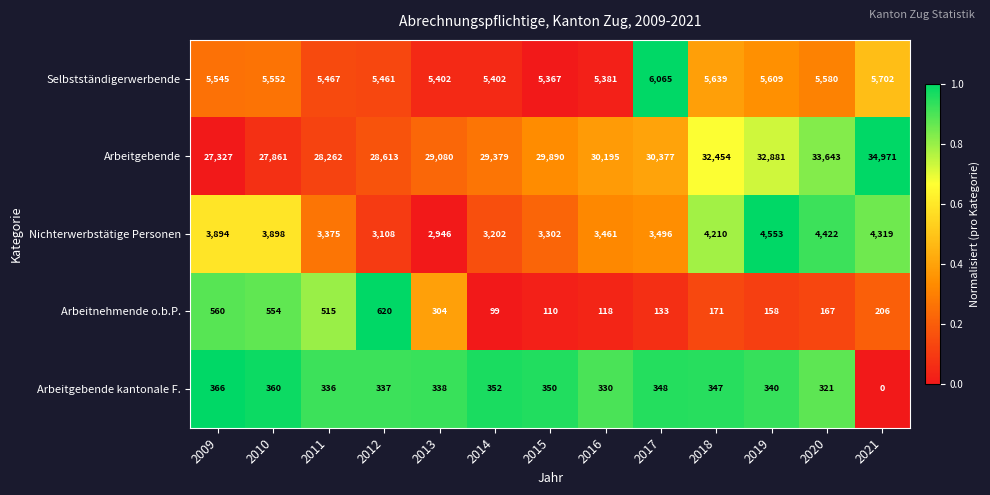

Which series has the largest total across all categories?

Arbeitgebende